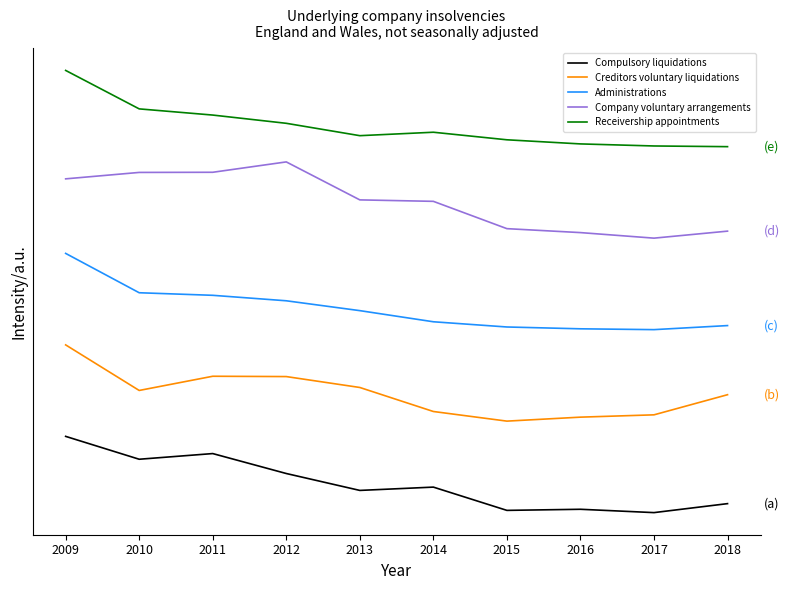

Does the chart have visible grid lines?

No